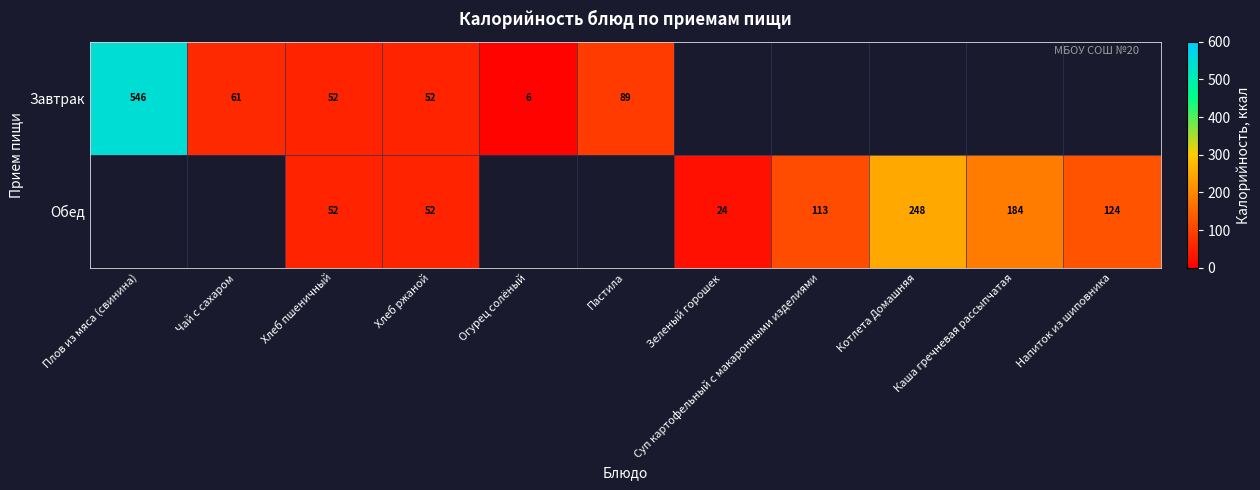

What is the greatest value displayed?

546.1